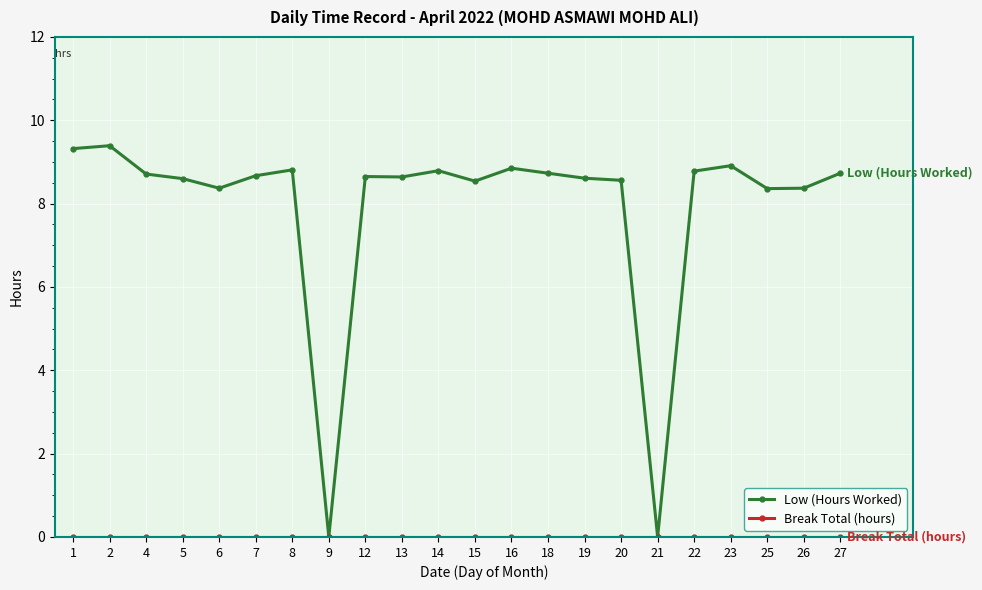

Does the chart display data point markers on the line(s)?

Yes